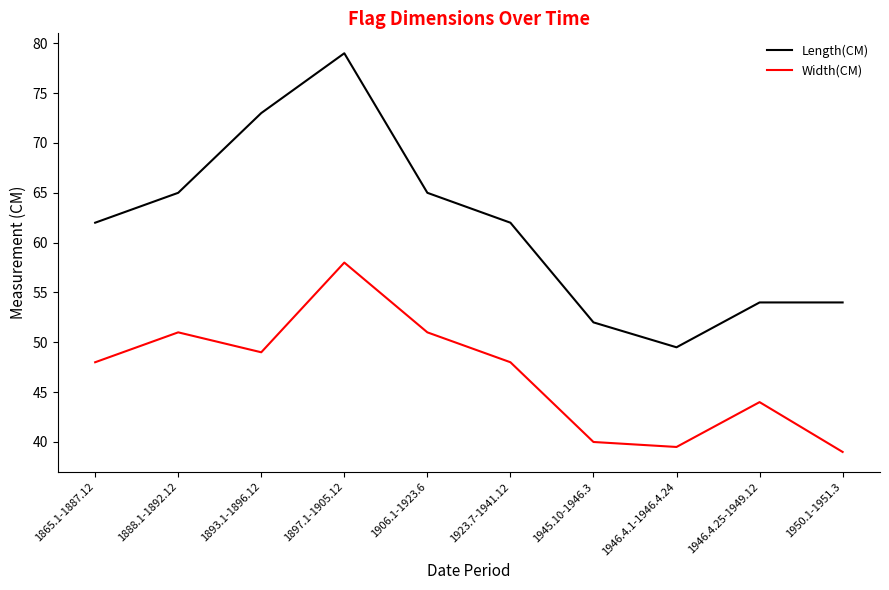

What position from the right is 1950.1-1951.3?

1